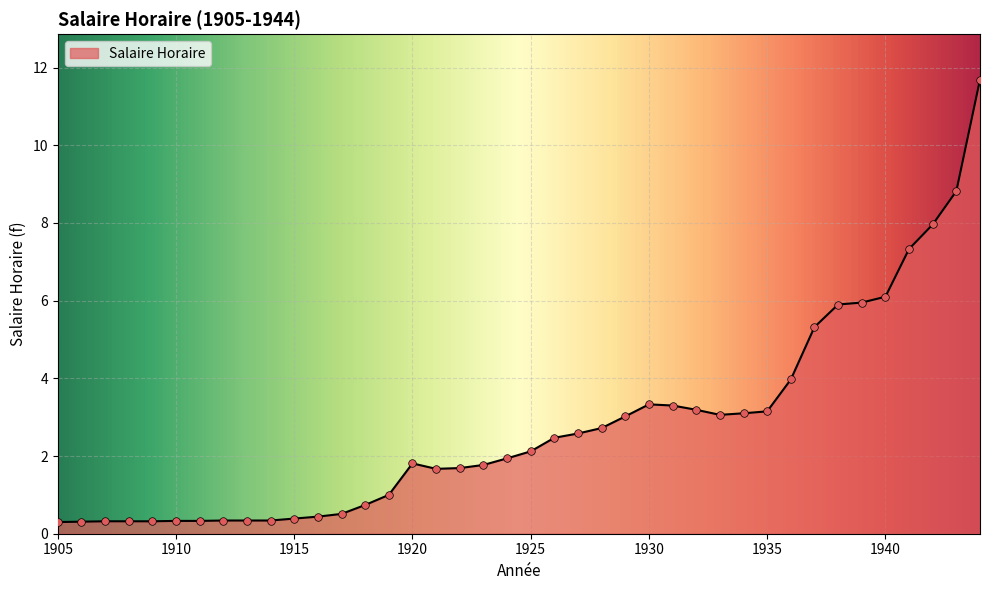

What is the difference between the maximum and minimum values?

11.4